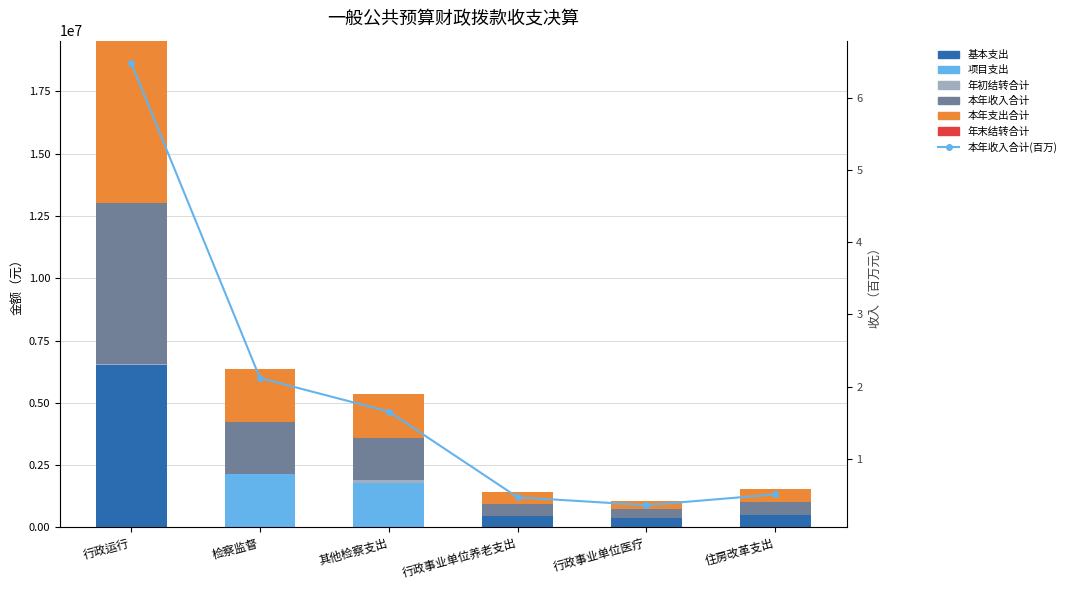

What is the average value of the 本年支出合计 series?

1959319.2